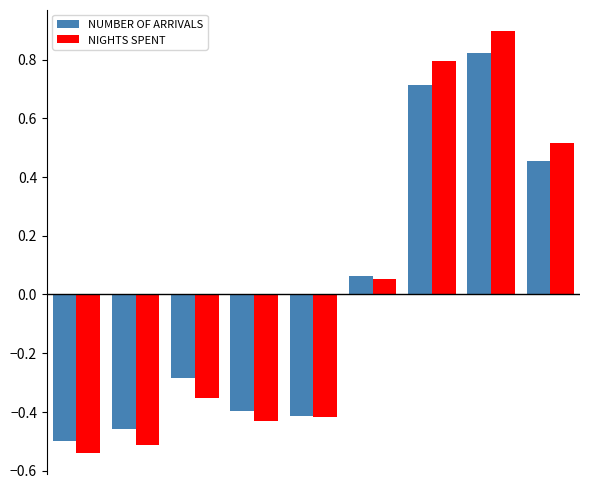

What is the greatest value displayed?

0.9